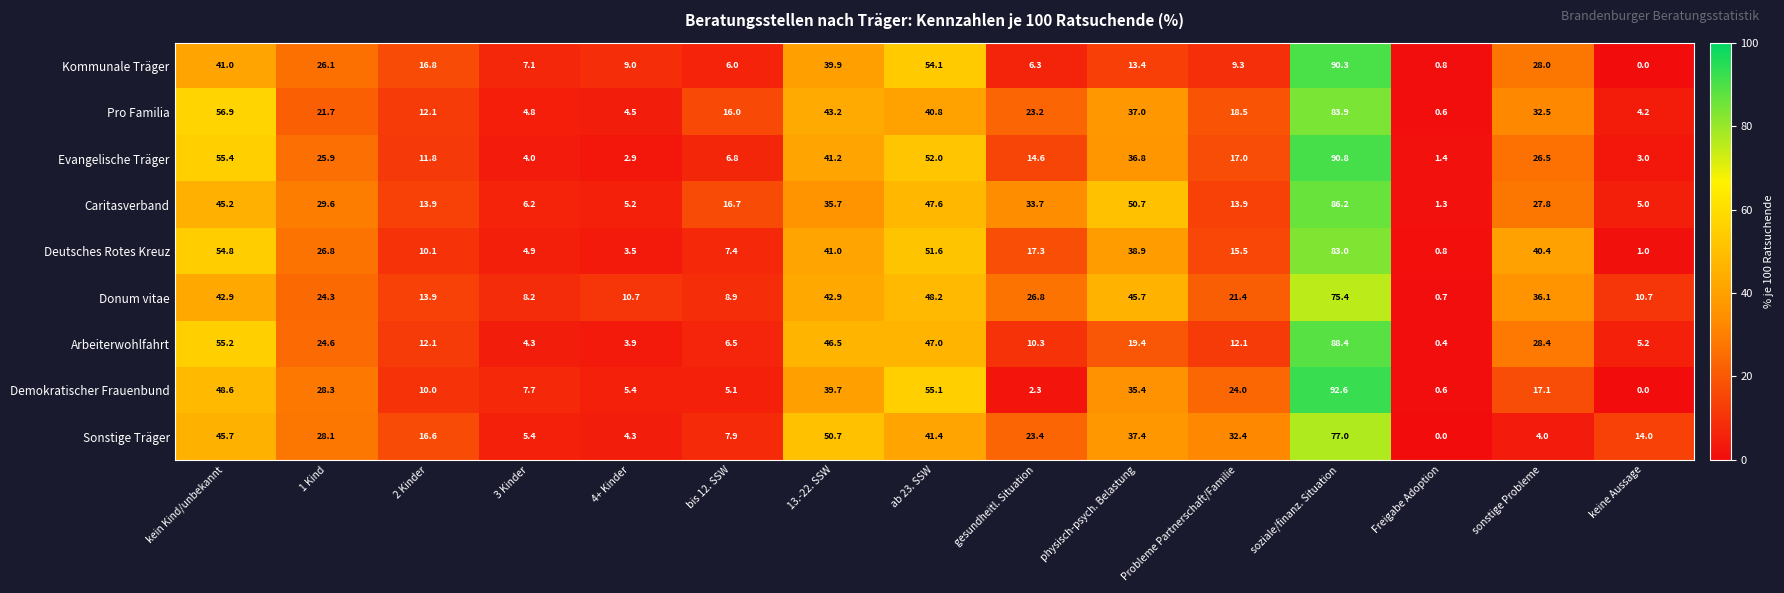

At which category does the chart reach its peak across all series?

soziale/finanz. Situation